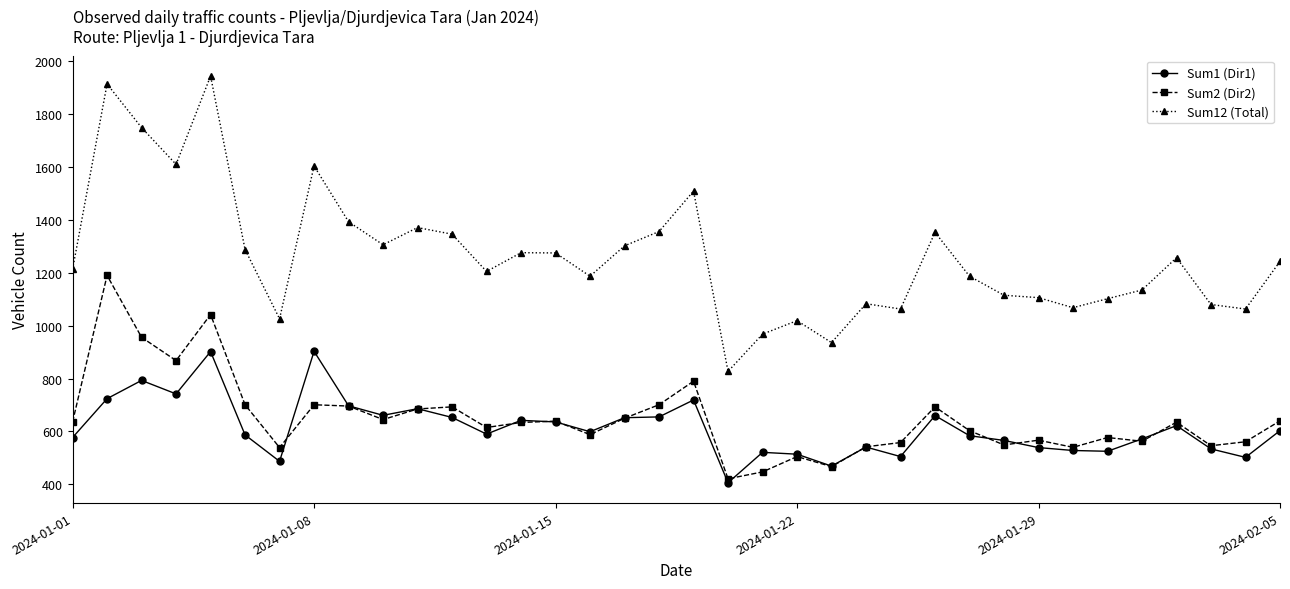

Which series has the largest range (max minus min)?

Sum12 (Total)